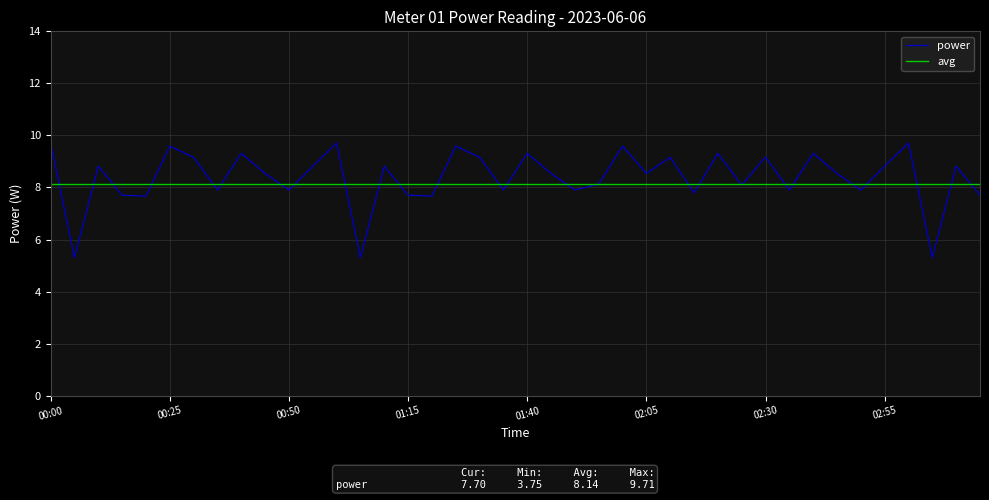

At which label does the data first exceed 8?

00:00